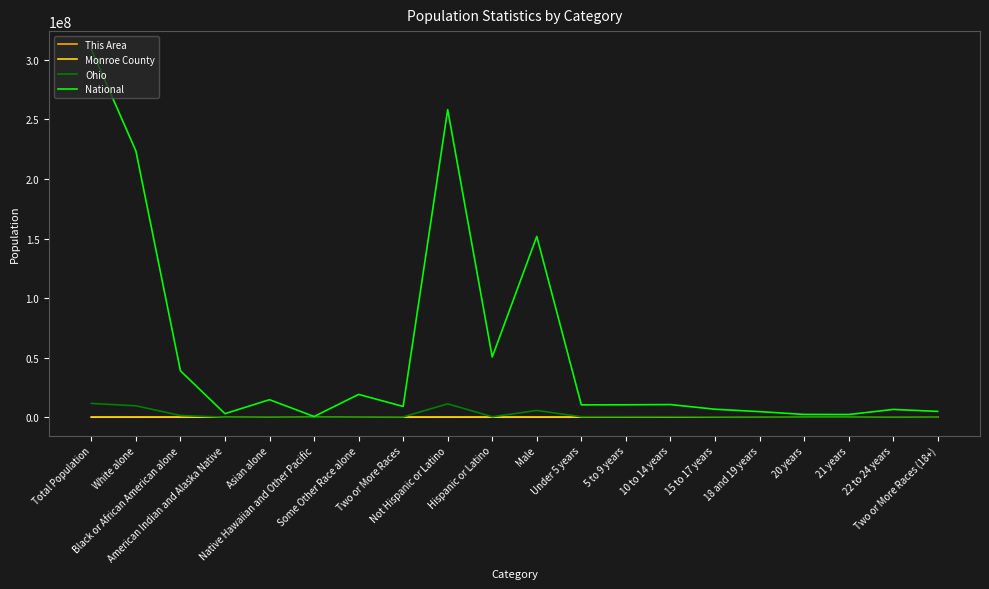

Where does the Monroe County series first go above 172?

Total Population